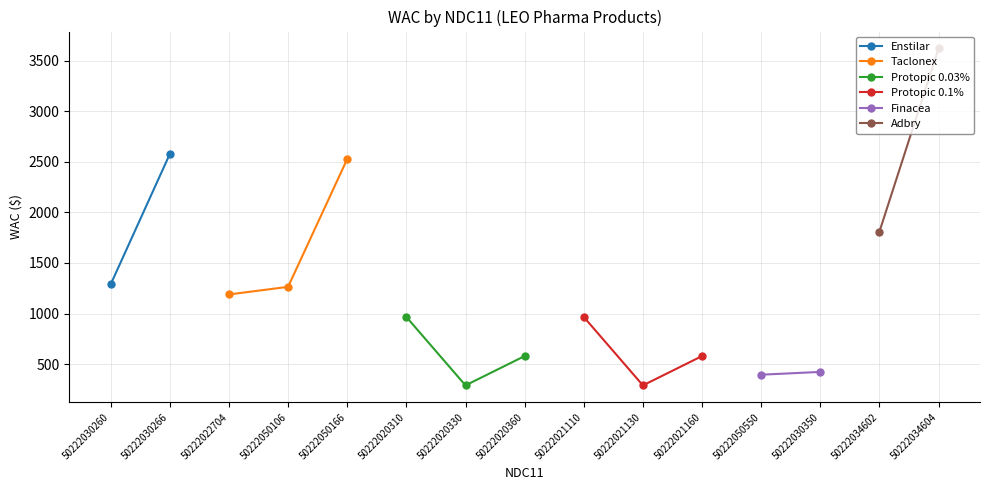

At which label does Taclonex reach its peak?

50222050166